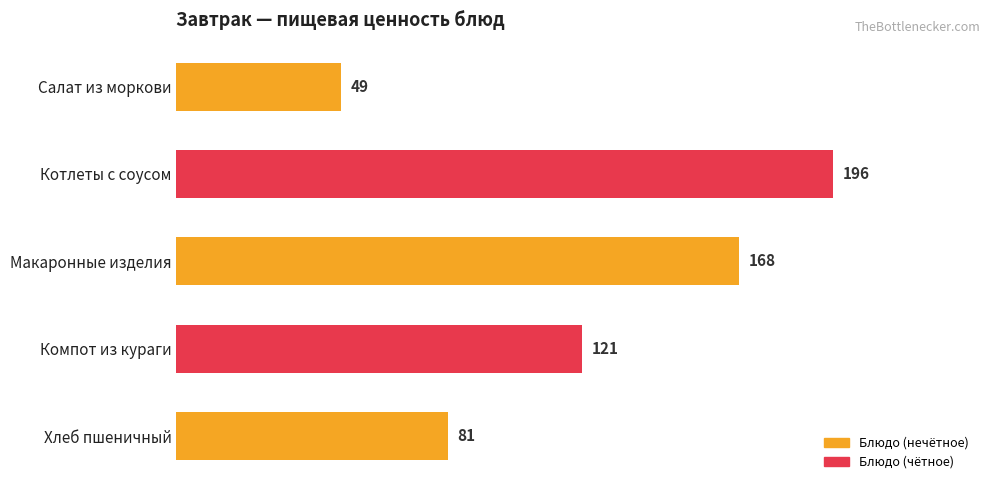

Count the number of data series in this chart.

1